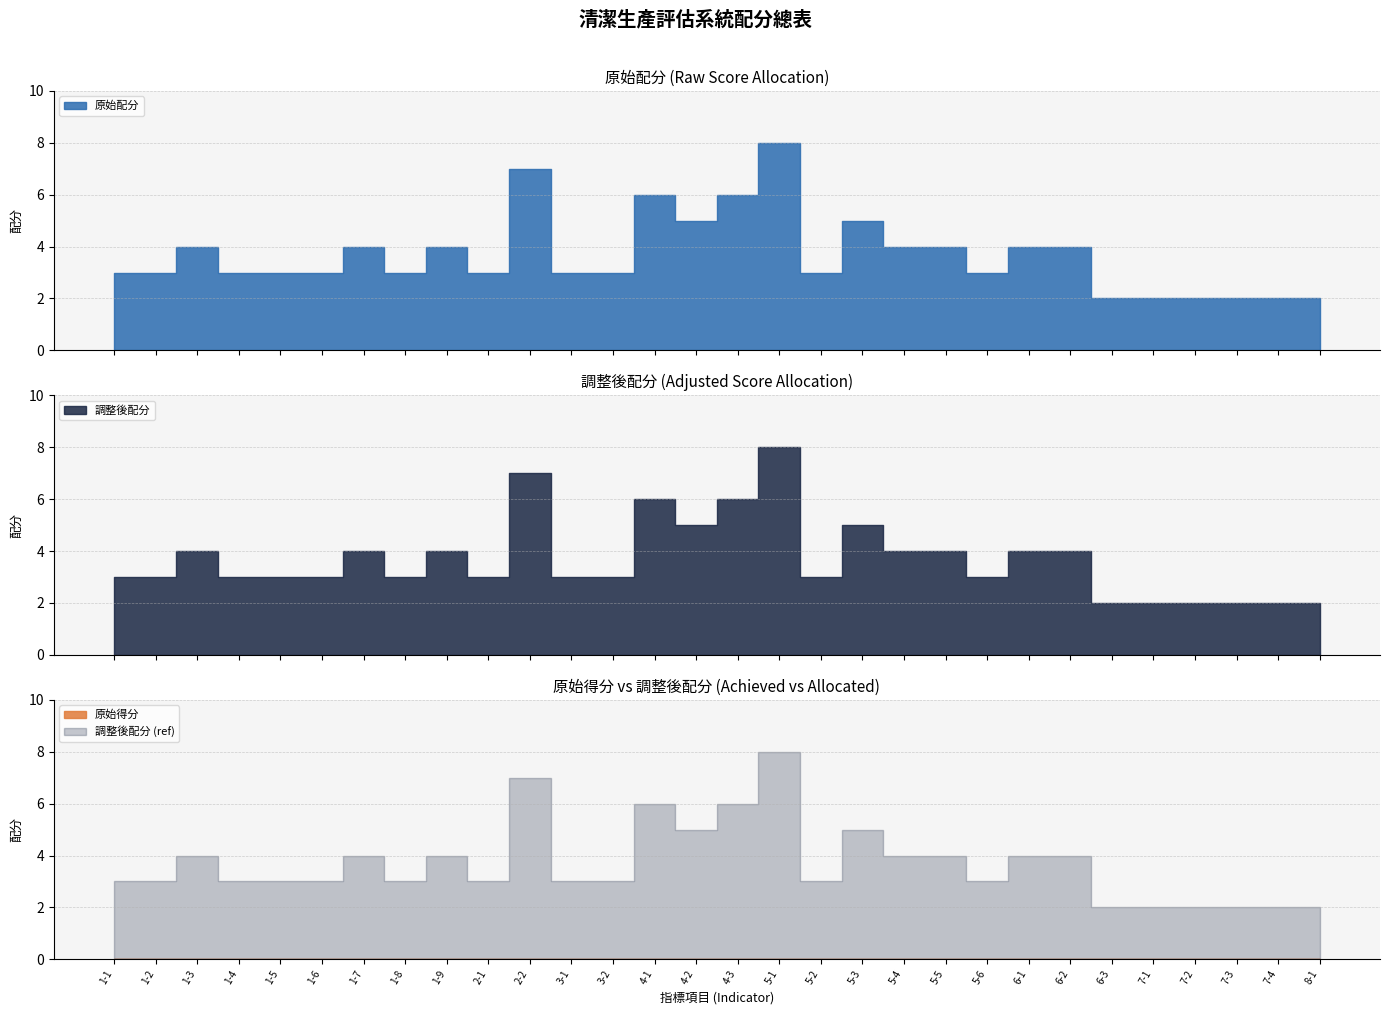

Is the value of 原始得分 at 1-1 greater than the value of 原始配分 at 1-6?

No